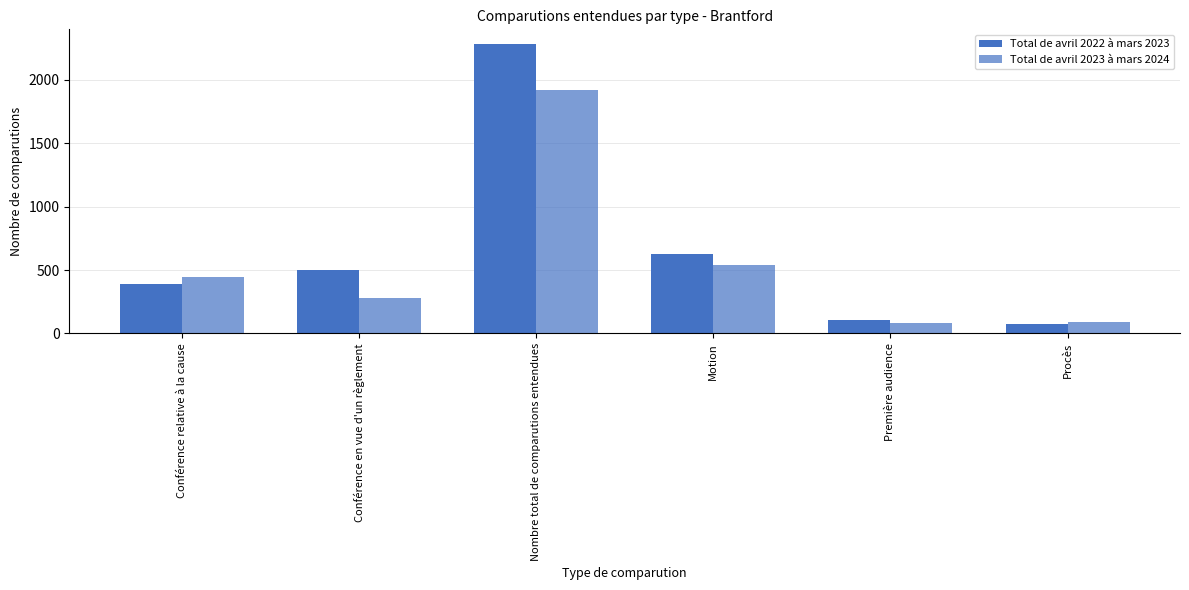

Reading left to right, list all the values displayed in this chart.

Total de avril 2022 à mars 2023: Conférence relative à la cause=391	Conférence en vue d'un règlement=503	Nombre total de comparutions entendues=2283	Motion=626	Première audience=110	Procès=72
Total de avril 2023 à mars 2024: Conférence relative à la cause=449	Conférence en vue d'un règlement=279	Nombre total de comparutions entendues=1921	Motion=538	Première audience=84	Procès=87